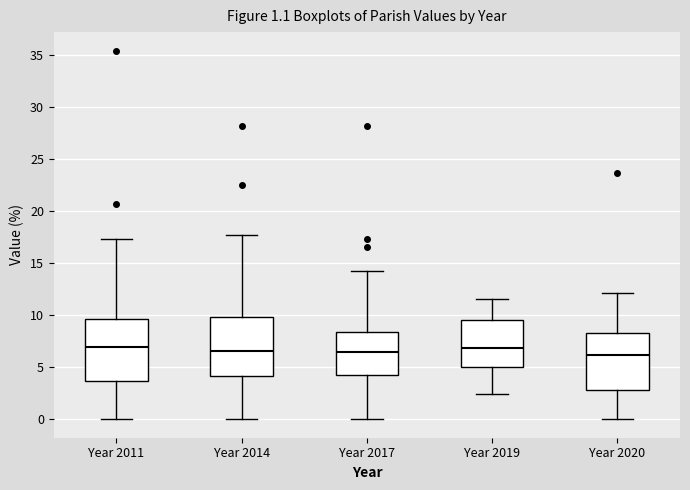

Reading left to right, transcribe this box plot: for each box, give where its median line is, the range the box spans, and where its two whiskers end, as read against the y-axis. The values are not printed on the chart, so give them approximately, as read against the axis.

Year 2011: median 7.0, box 3.5 to 9.5, whiskers 0.0 to 17.5
Year 2014: median 6.5, box 4.0 to 10.0, whiskers 0.0 to 17.5
Year 2017: median 6.5, box 4.0 to 8.5, whiskers 0.0 to 14.5
Year 2019: median 7.0, box 5.0 to 9.5, whiskers 2.5 to 11.5
Year 2020: median 6.0, box 3.0 to 8.5, whiskers 0.0 to 12.0